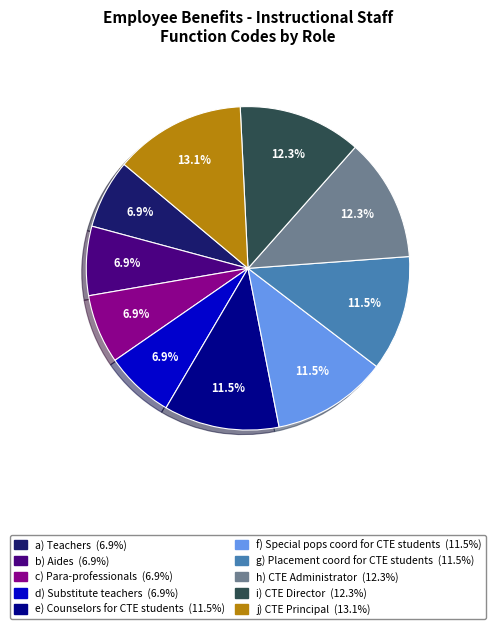

Is there any slice that represents more than half of the pie?

No